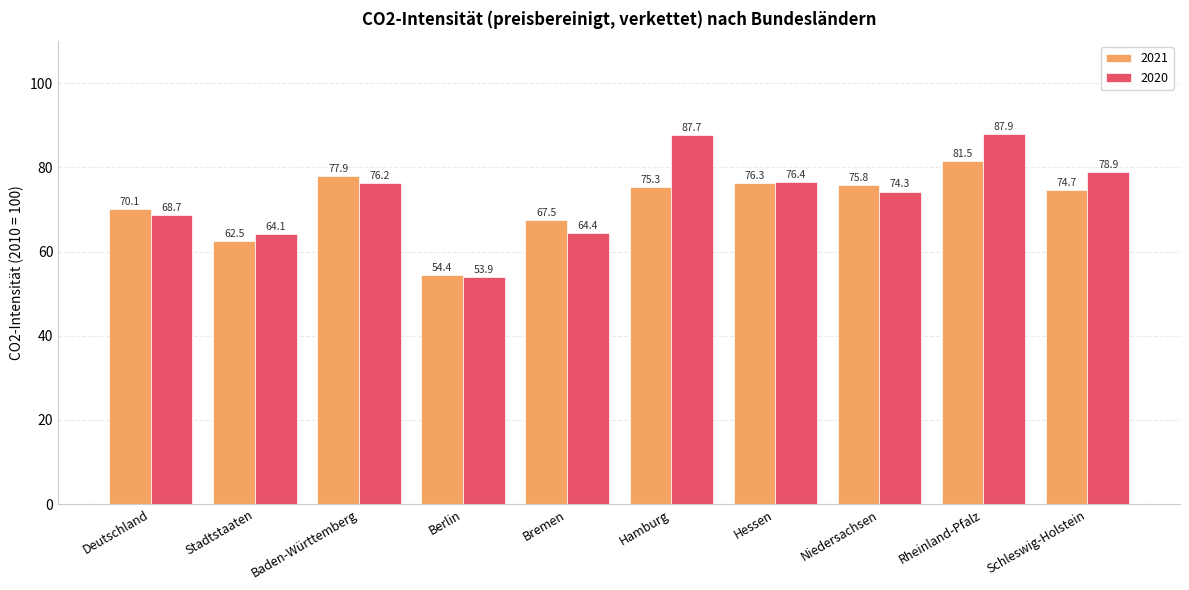

Where does the 2021 series first go above 75?

Baden-Württemberg